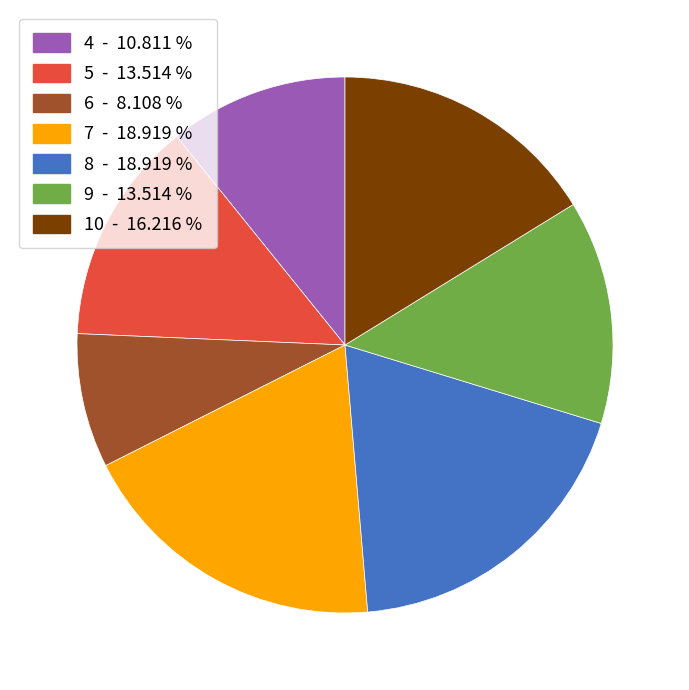

Does 10 account for over 50% of the chart?

No